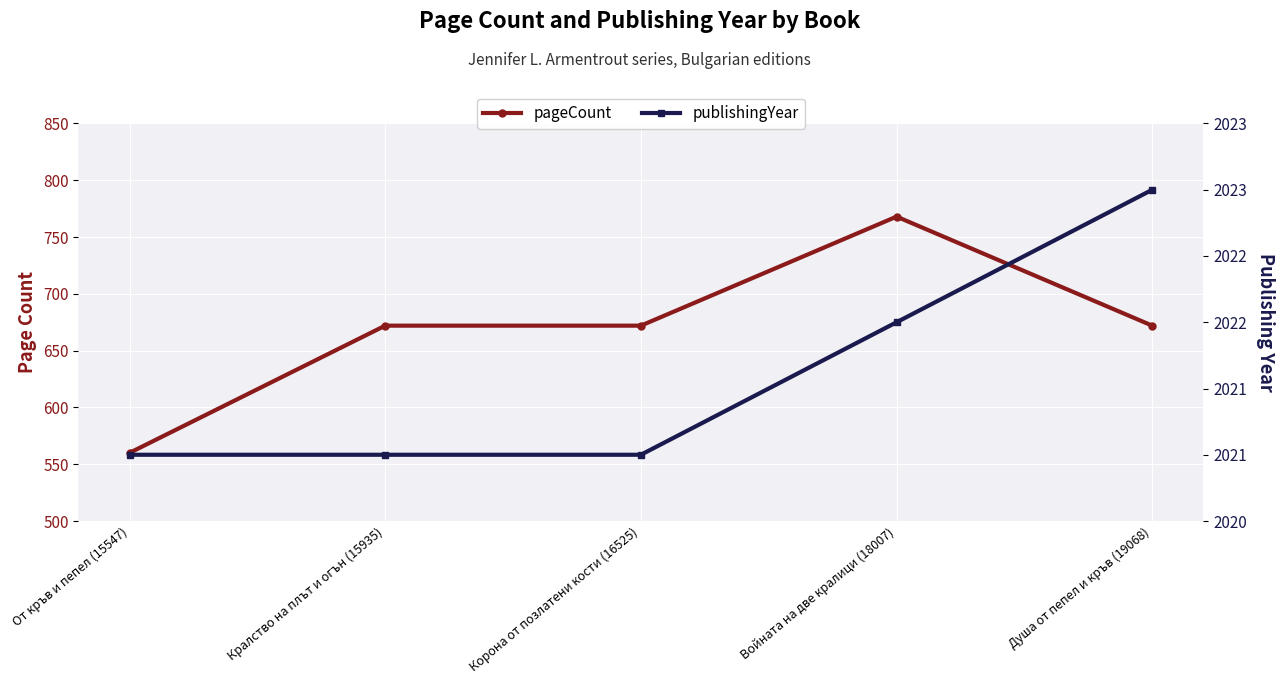

At how many categories does at least one series exceed 656?

5